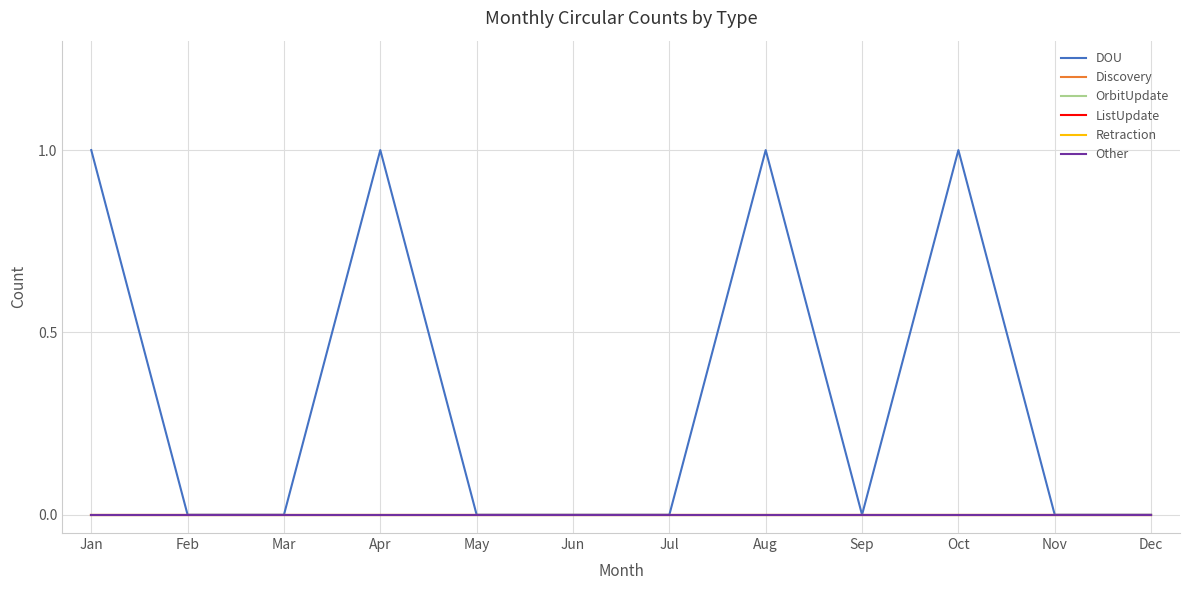

Rank the categories by DOU value from highest to lowest.

Jan, Apr, Aug, Oct, Feb, Mar, May, Jun, Jul, Sep, Nov, Dec